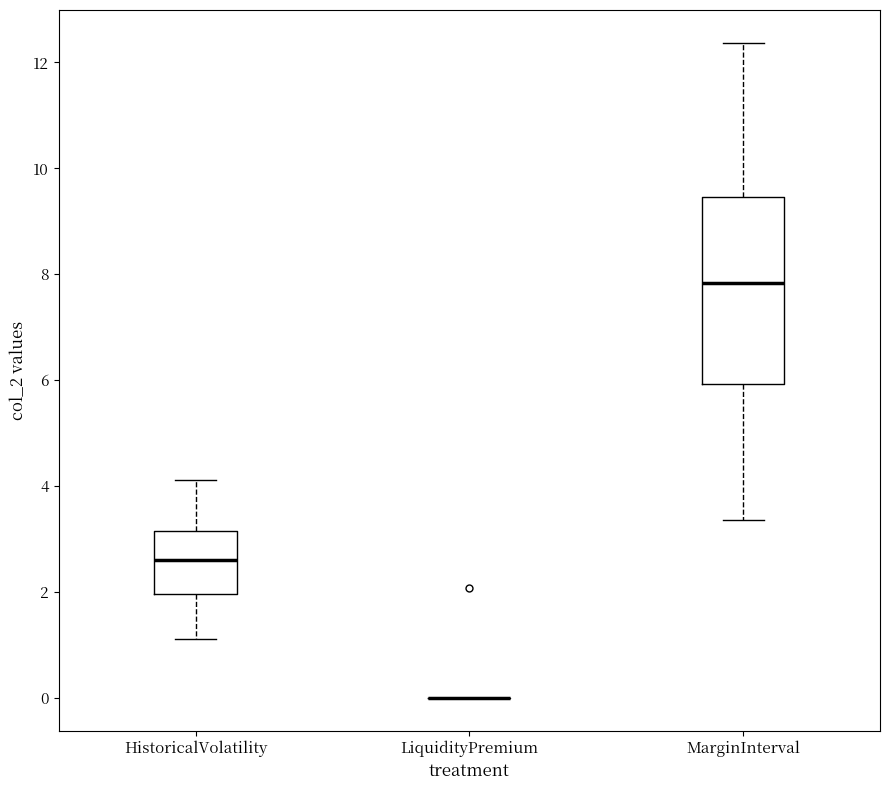

Where is the lower edge of the box for MarginInterval on the y-axis? The values are not printed on the chart, so give them approximately, as read against the axis.

6.0